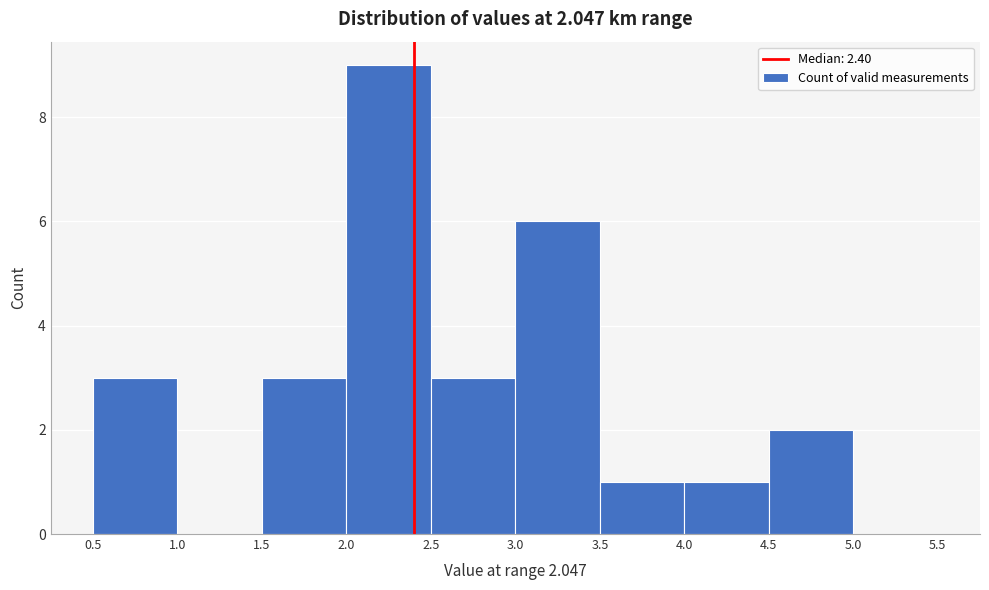

Which range on the x-axis has the tallest bar?

2.0 to 2.5